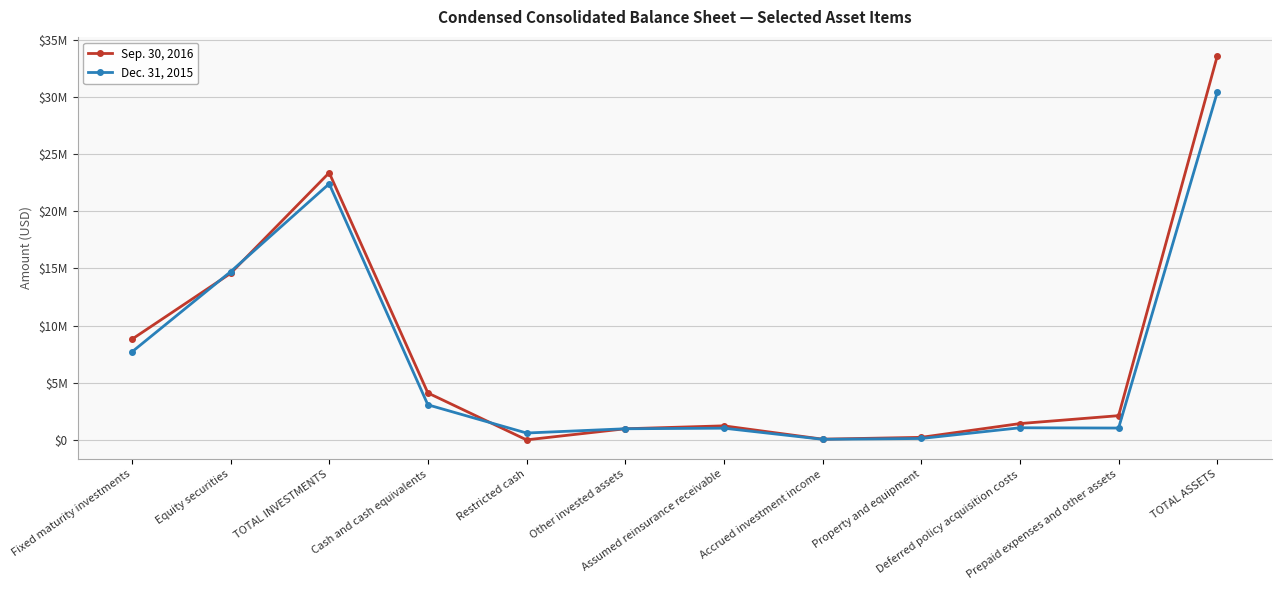

Does the chart display data point markers on the line(s)?

Yes